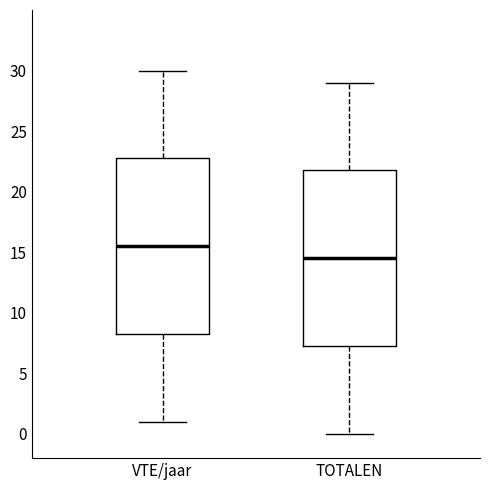

Reading left to right, transcribe this box plot: for each box, give where its median line is, the range the box spans, and where its two whiskers end, as read against the y-axis. The values are not printed on the chart, so give them approximately, as read against the axis.

VTE/jaar: median 15.5, box 8.5 to 23.0, whiskers 1.0 to 30.0
TOTALEN: median 14.5, box 7.5 to 22.0, whiskers 0.0 to 29.0